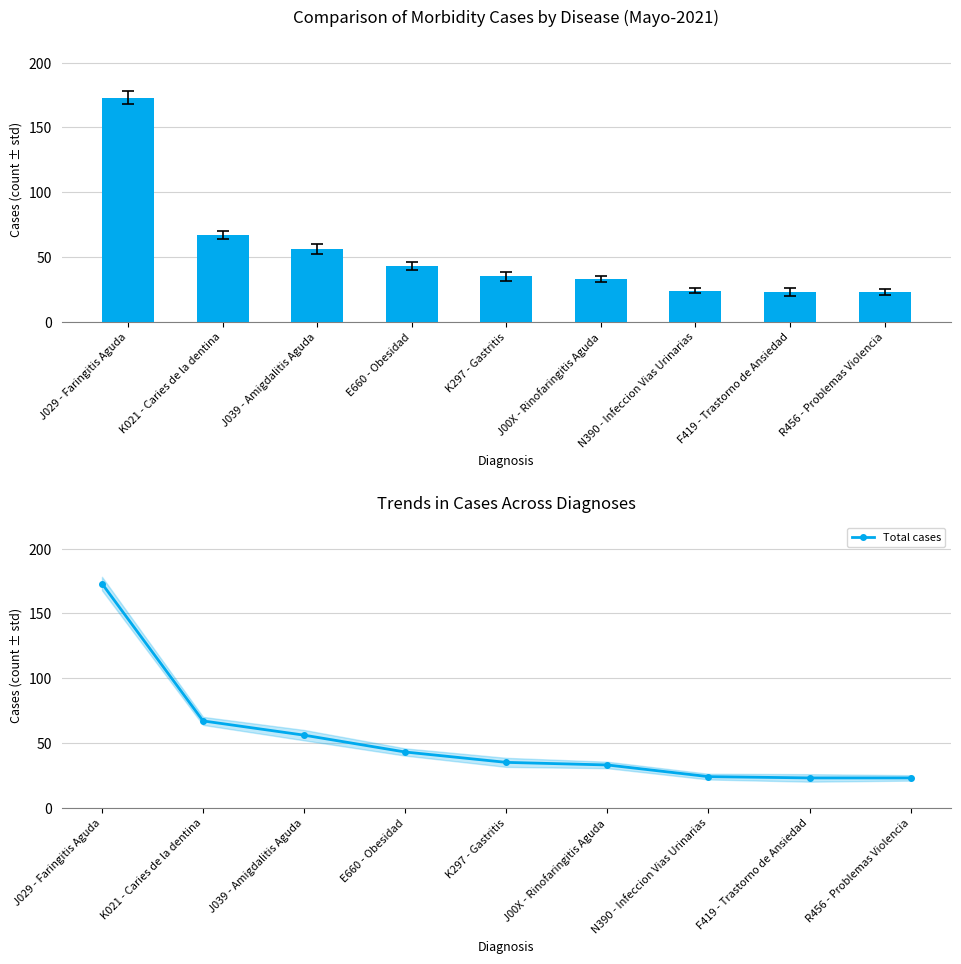

What is the value of the Total (T) bar at the 2nd from the left?

67